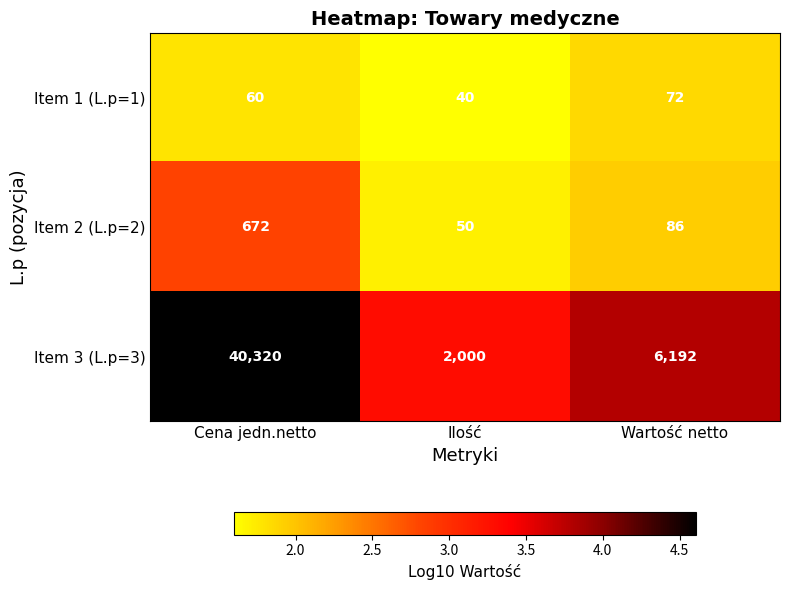

What is the spread (max minus min) of values at Cena jedn.netto?

40260